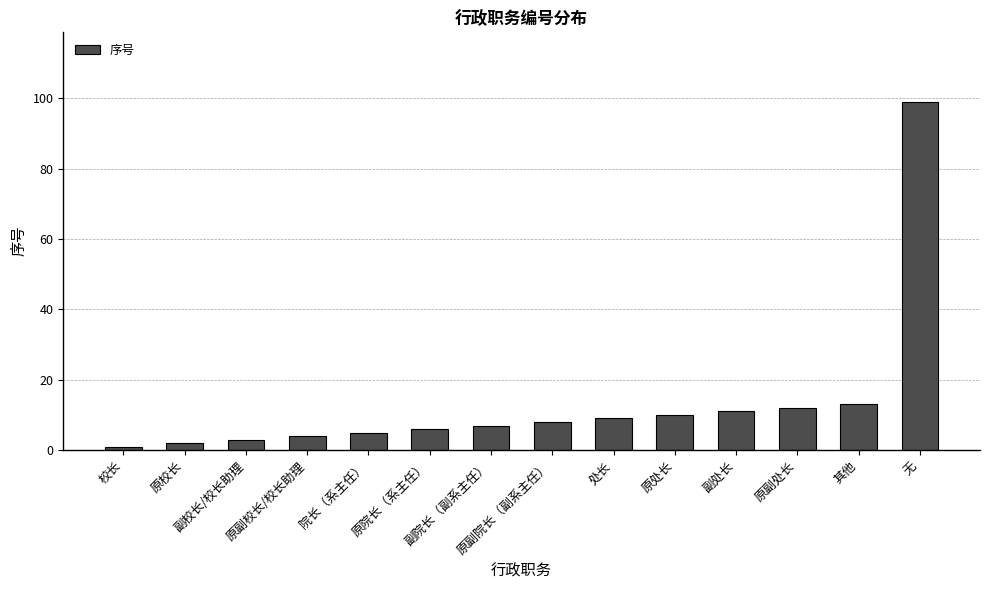

Reading left to right, what are all the values shown in this chart?

校长=1	原校长=2	副校长/校长助理=3	原副校长/校长助理=4	院长（系主任）=5	原院长（系主任）=6	副院长（副系主任）=7	原副院长（副系主任）=8	处长=9	原处长=10	副处长=11	原副处长=12	其他=13	无=99